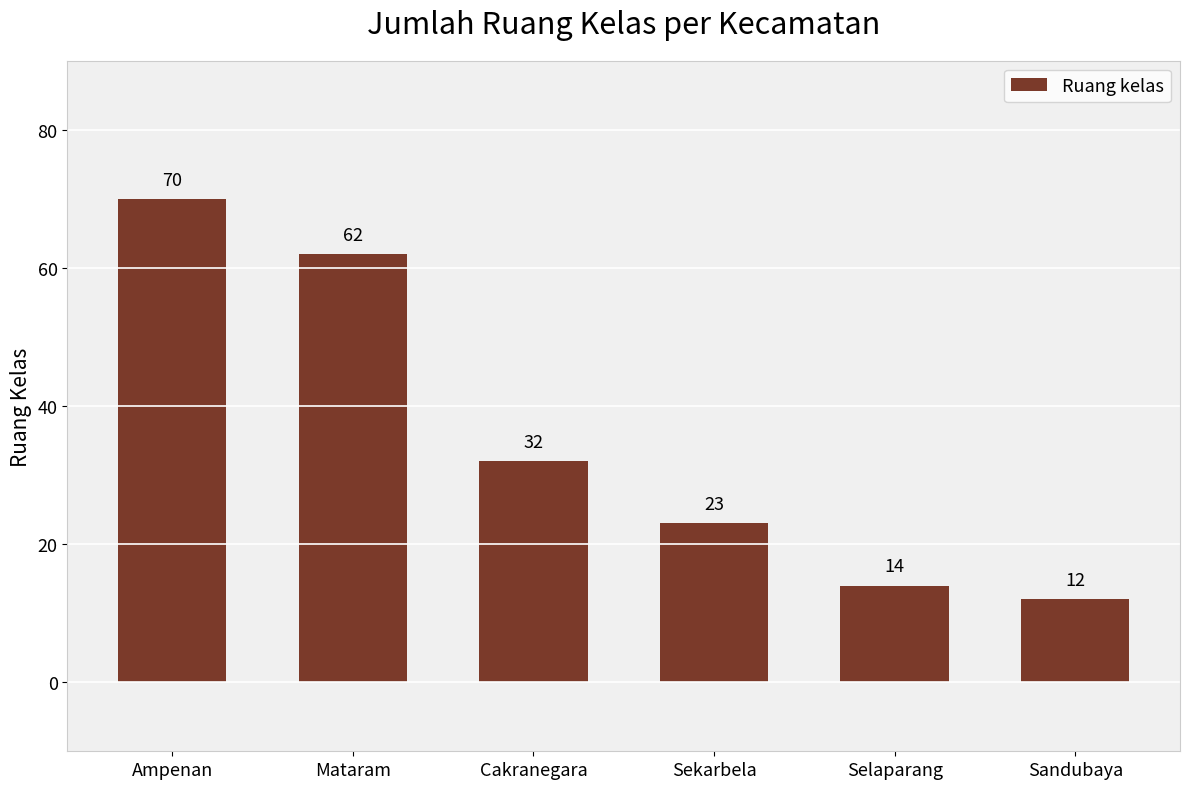

What is the smallest value displayed?

12